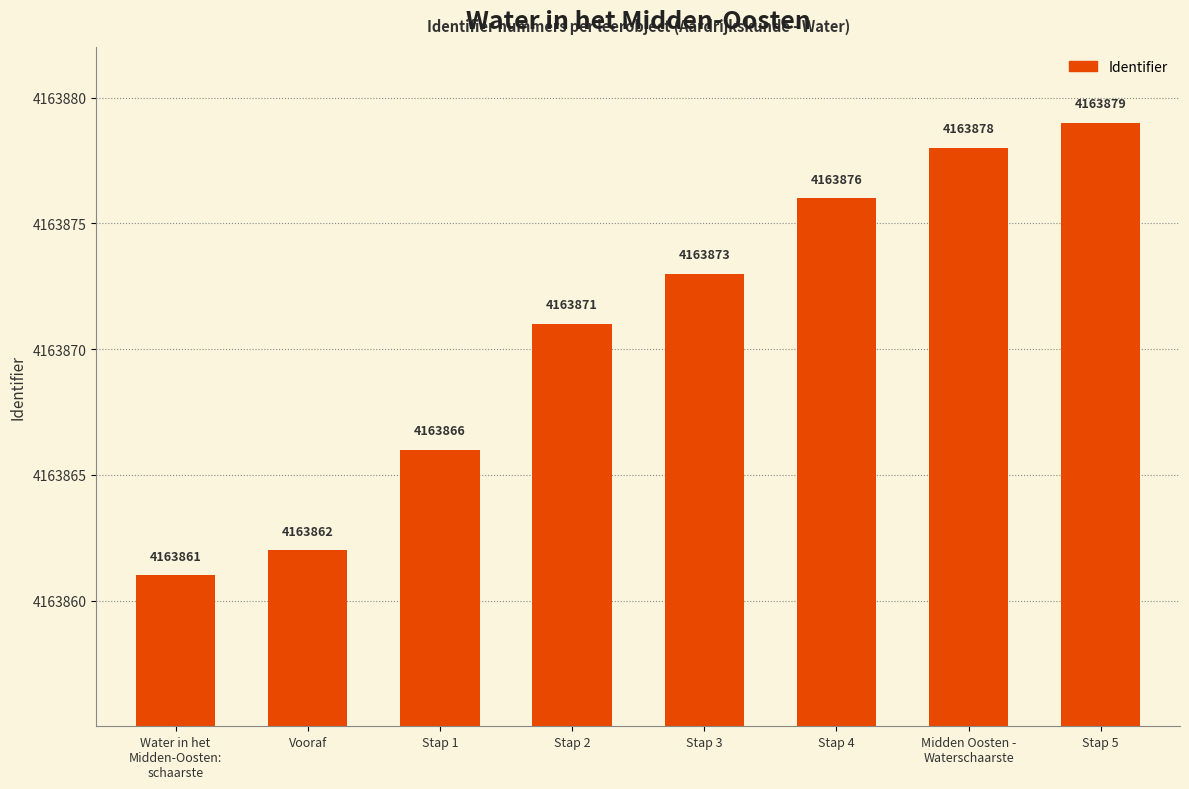

Rank the categories by value from highest to lowest.

Stap 5, Midden Oosten -
Waterschaarste, Stap 4, Stap 3, Stap 2, Stap 1, Vooraf, Water in het
Midden-Oosten:
schaarste